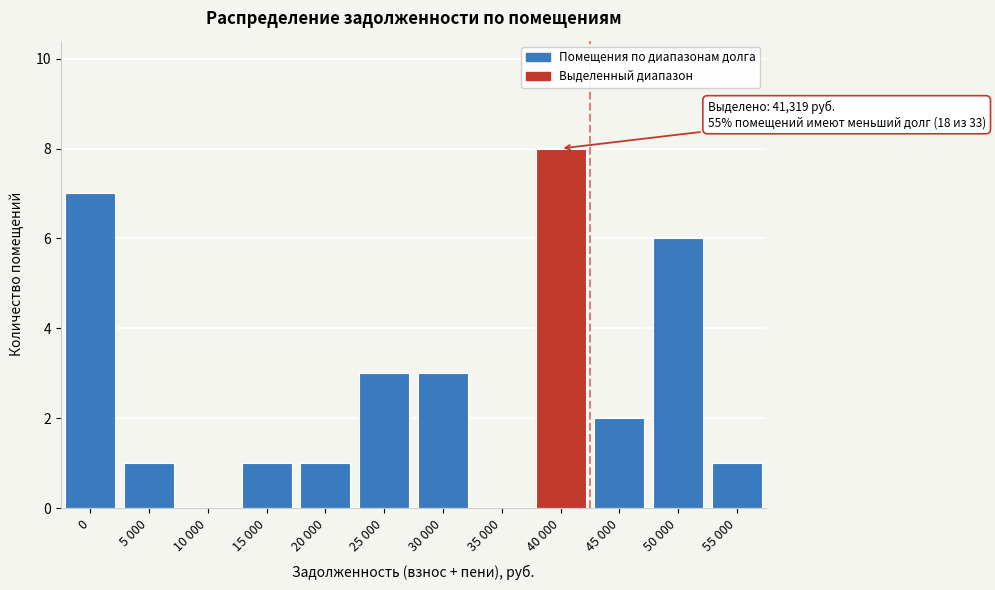

Reading right to left, extract all data points from this chart.

55 000=1	50 000=6	45 000=2	40 000=8	35 000=0	30 000=3	25 000=3	20 000=1	15 000=1	10 000=0	5 000=1	0=7